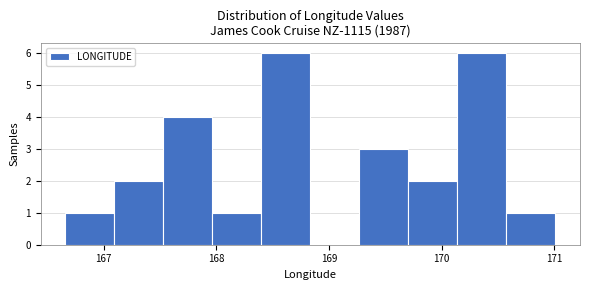

Reading left to right, transcribe this chart: for each bar, give the range it covers on the x-axis and its height. Neither the bar edges nor the heights are printed on the chart, so give them approximately, as read against the axes.

166.7 to 167.1: 1
167.1 to 167.5: 2
167.5 to 168.0: 4
168.0 to 168.4: 1
168.4 to 168.8: 6
168.8 to 169.3: 0
169.3 to 169.7: 3
169.7 to 170.1: 2
170.1 to 170.6: 6
170.6 to 171.0: 1